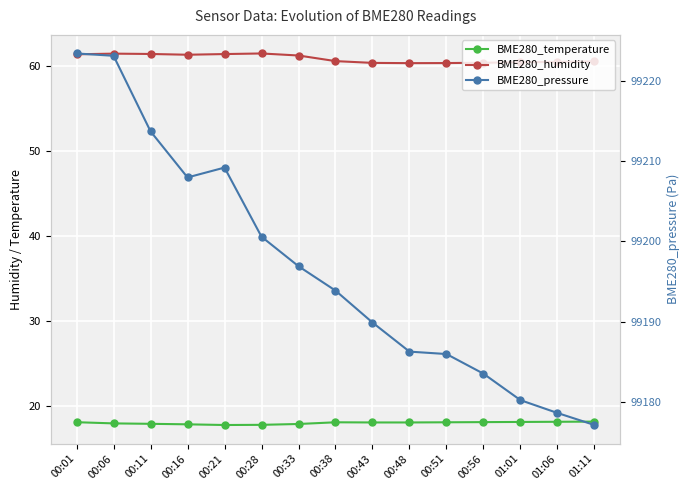

What is the label of the 10th point from the right?

00:28